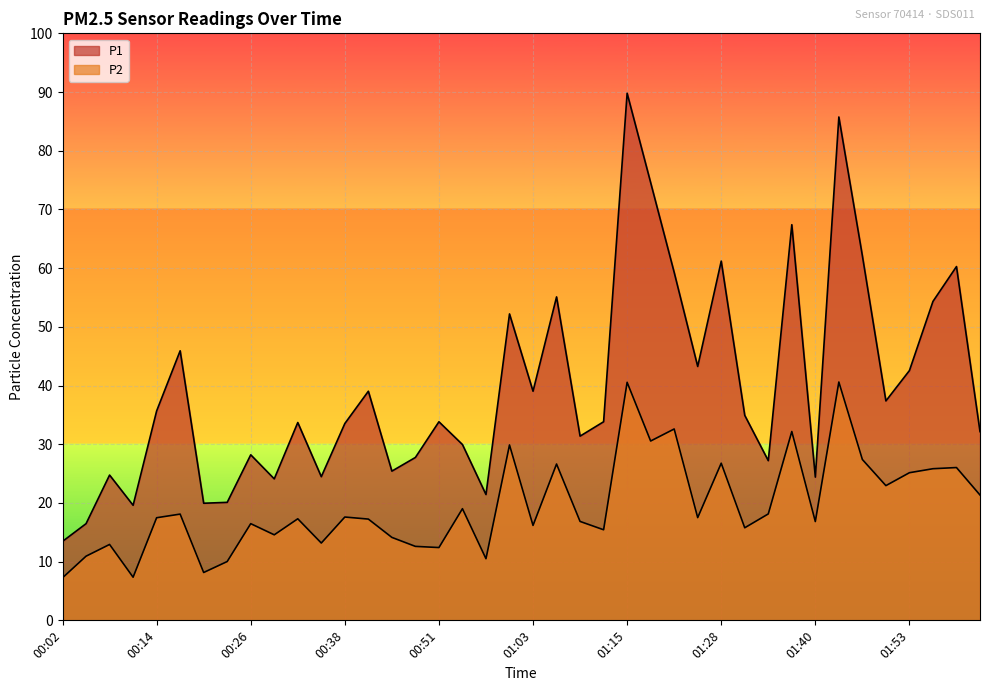

At which category is the sum across all series the highest?

01:15